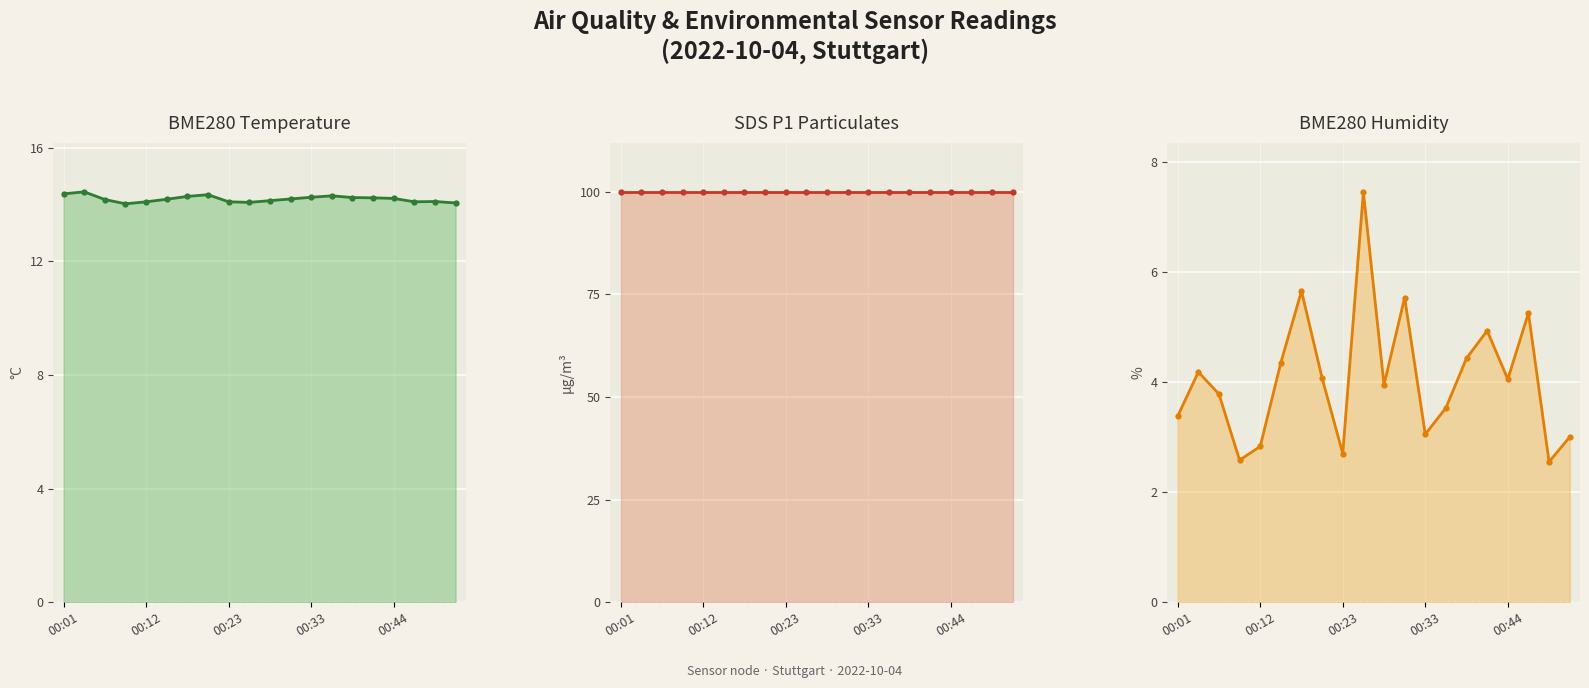

True or false: SDS_P1 and BME280_humidity intersect in this chart.

False